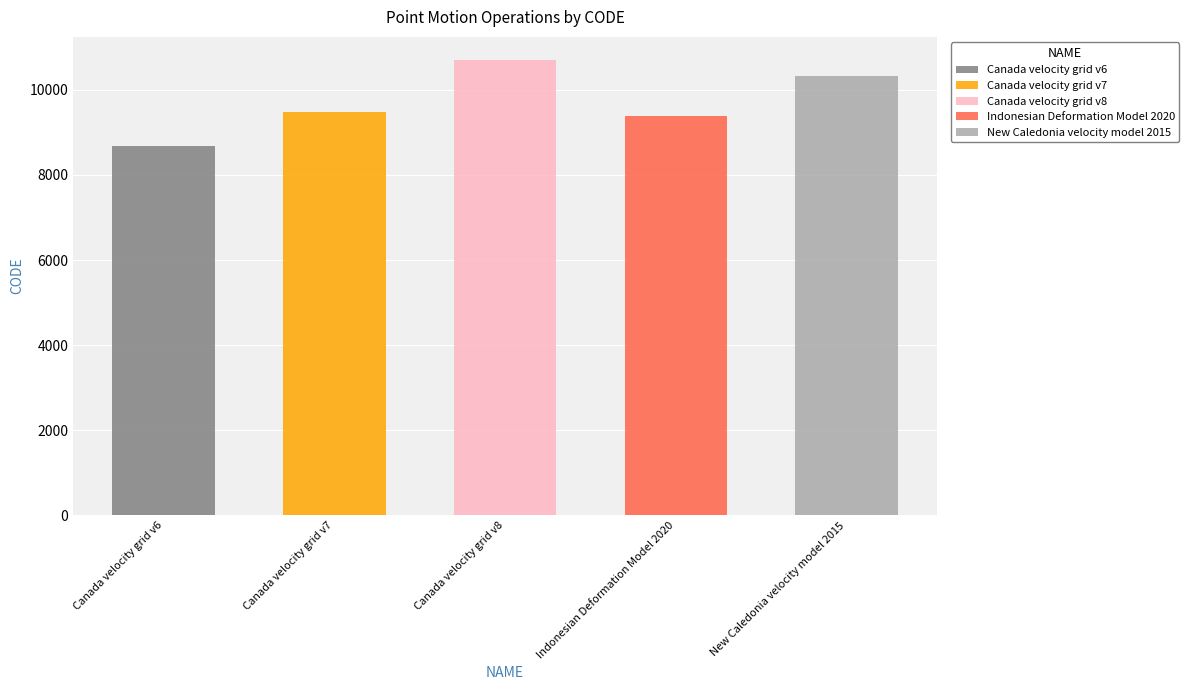

What is the label of the 4th bar from the right?

Canada velocity grid v7